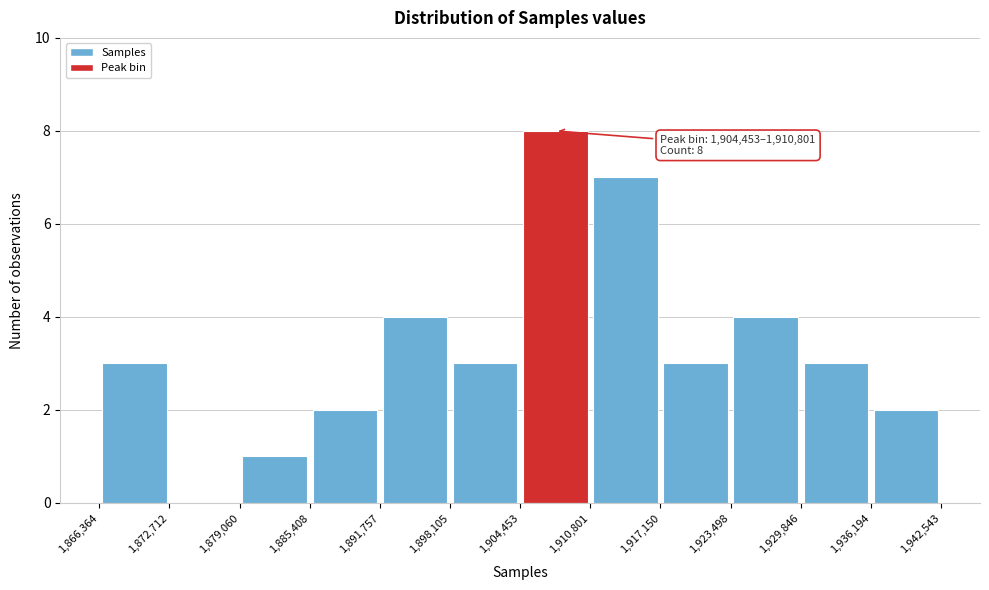

Which range on the x-axis has the tallest bar?

1,904,453 to 1,910,801